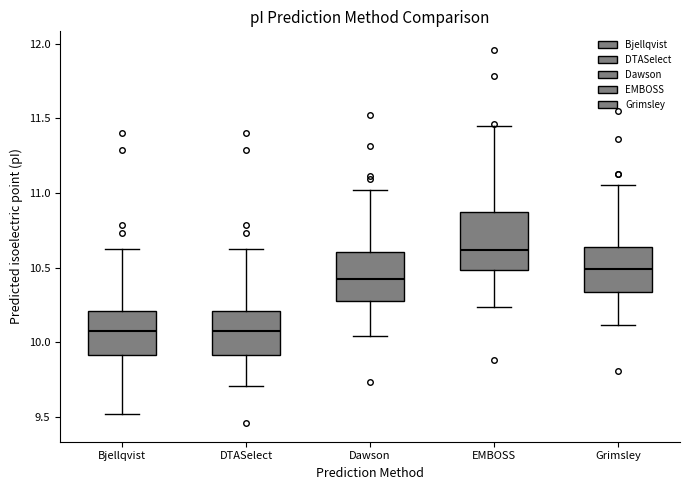

Which box is the tallest, from its lower edge to its upper edge?

EMBOSS